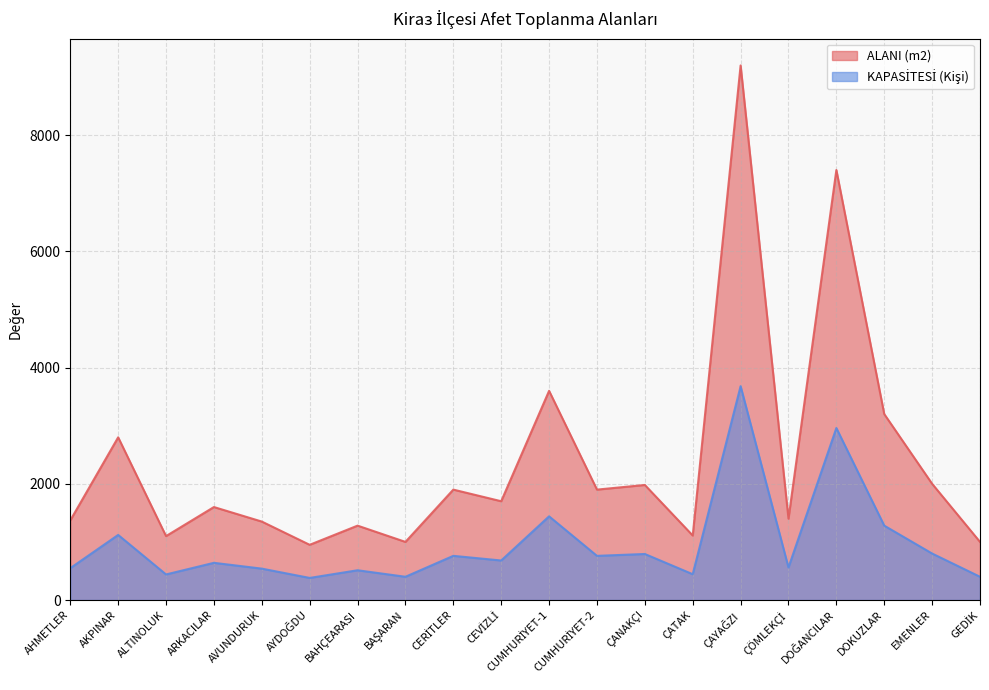

True or false: KAPASİTESİ (Kişi) and ALANI (m2) cross at least once.

False